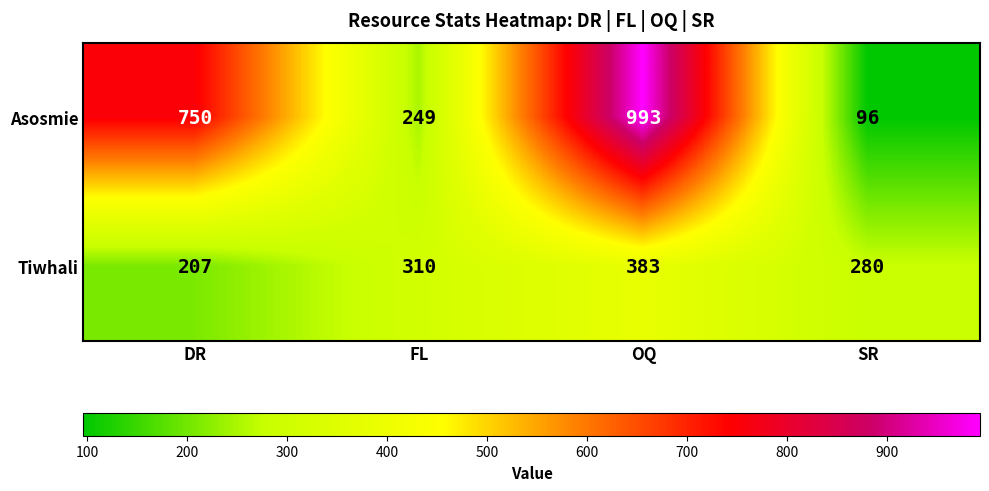

The value of Tiwhali at OQ is 247. True or false?

False